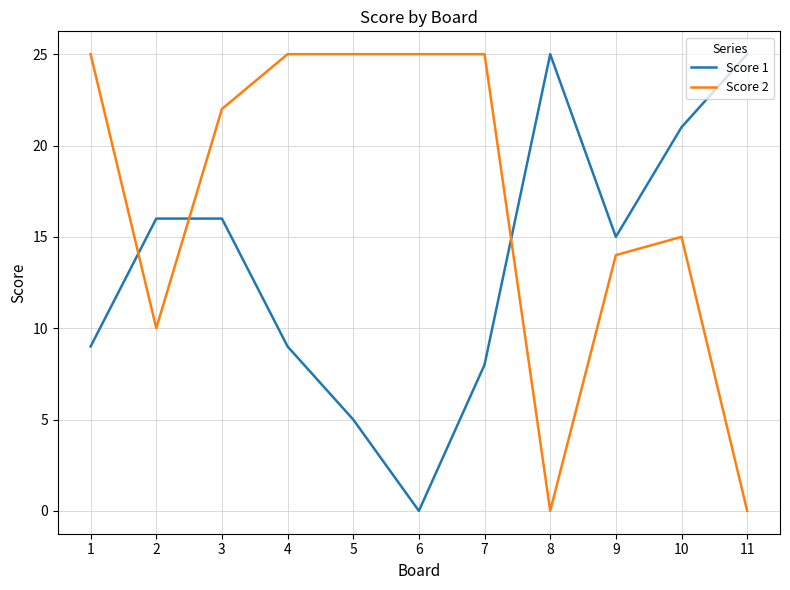

What is the difference between the highest and lowest values at 5?

20